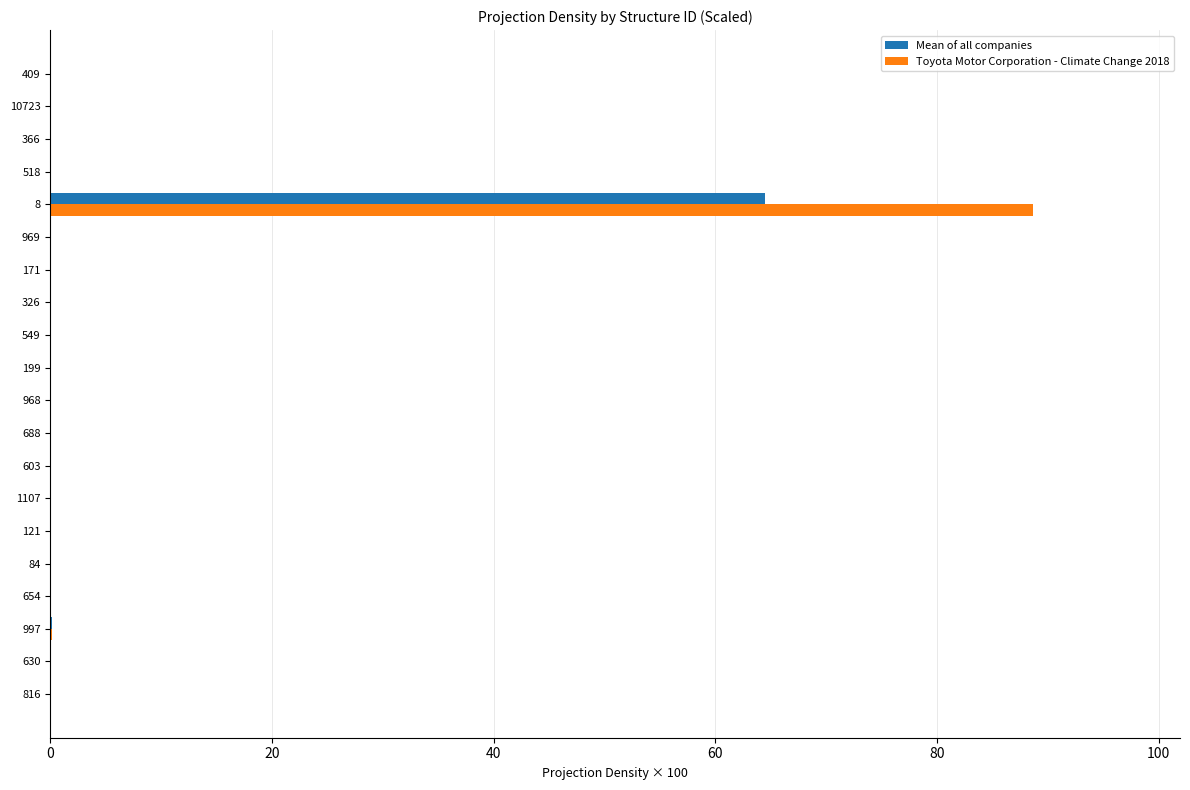

Is it true that Toyota Motor Corporation - Climate Change 2018 equals 50.5 at 199?

False